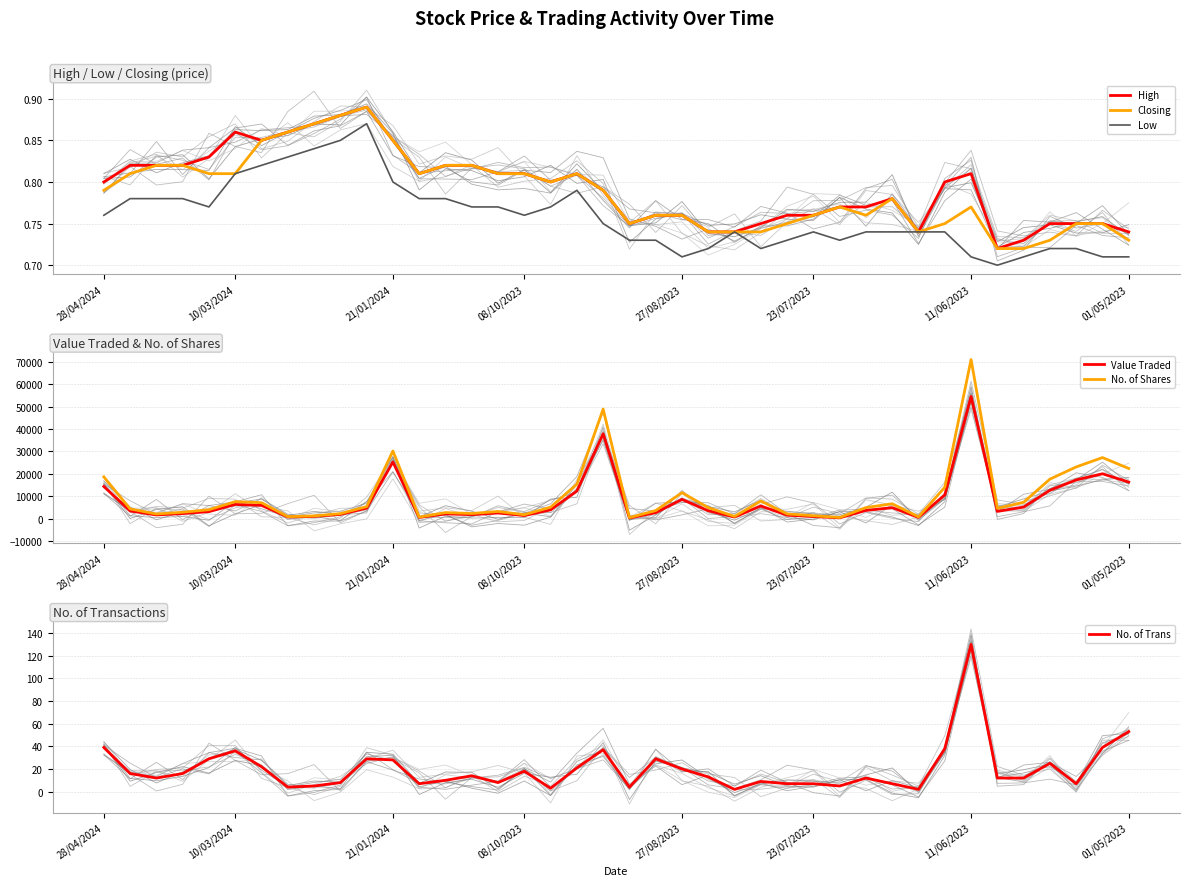

The No. of Shares series shows 30211 at 21/01/2024. True or false?

True